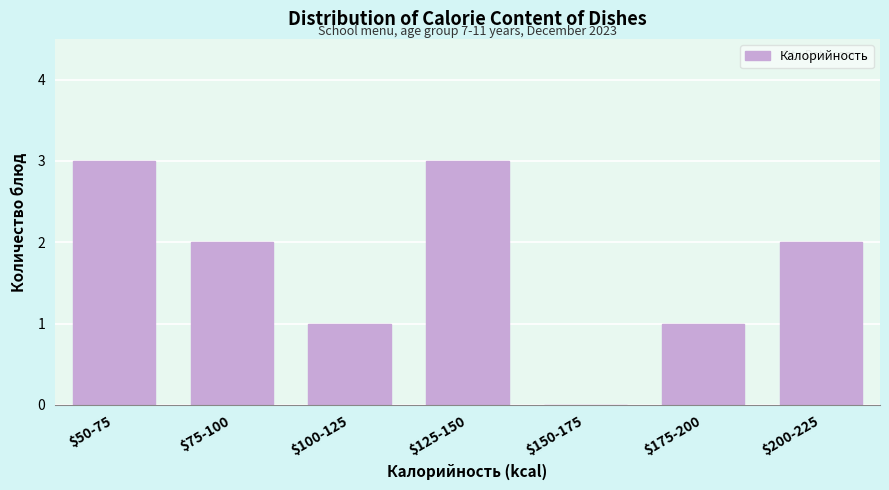

True or false: the data shows 1 at $75-100.

False